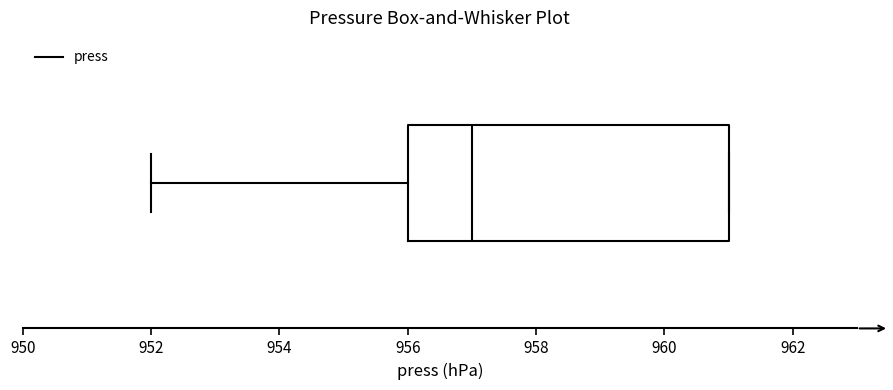

Where is the left edge of the box on the x-axis? The values are not printed on the chart, so give them approximately, as read against the axis.

956